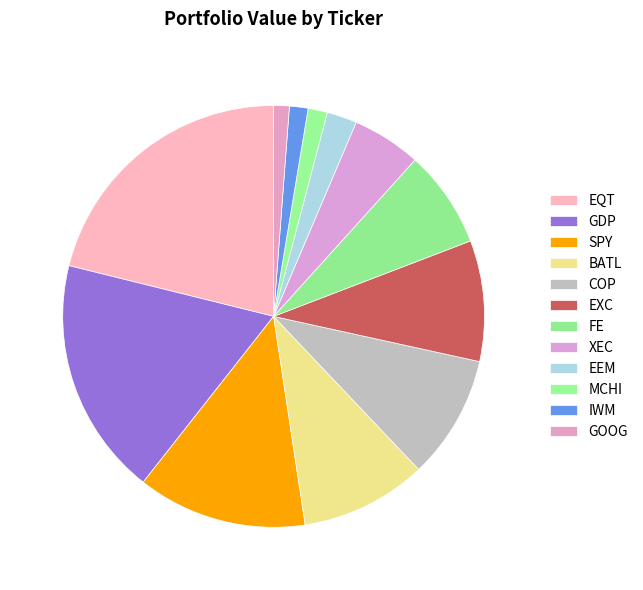

How many slices are in this pie chart?

12